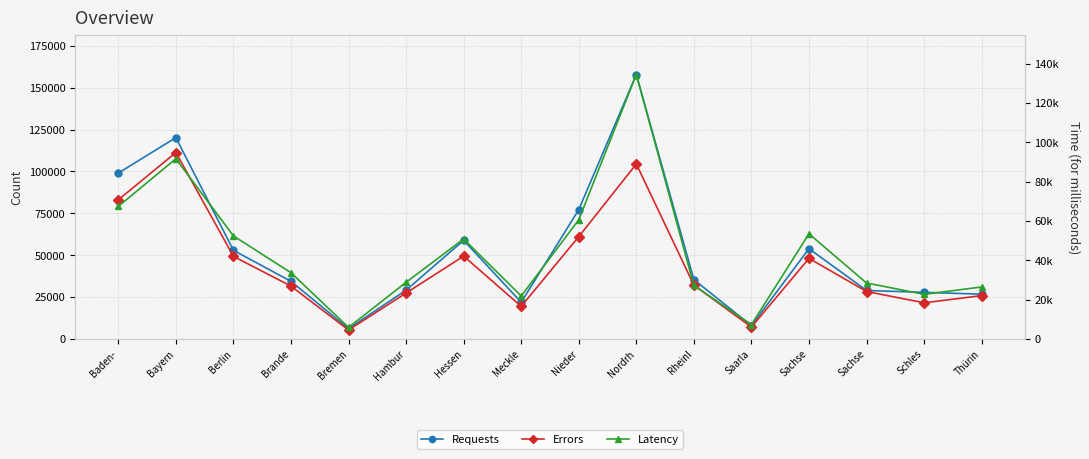

Is the value of Requests at Rheinl greater than the value of Latency at Bayern?

No